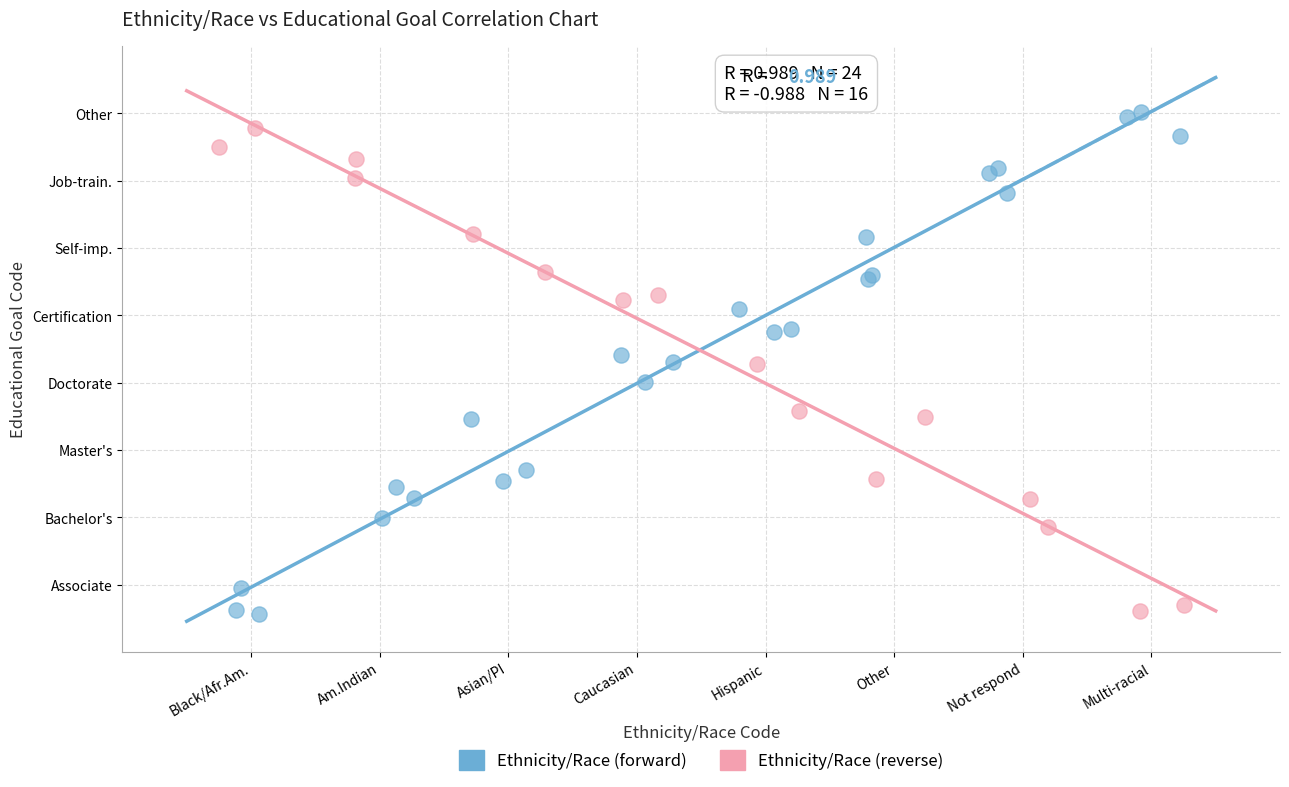

Which series contains the highest Y value?

Ethnicity/Race (forward)